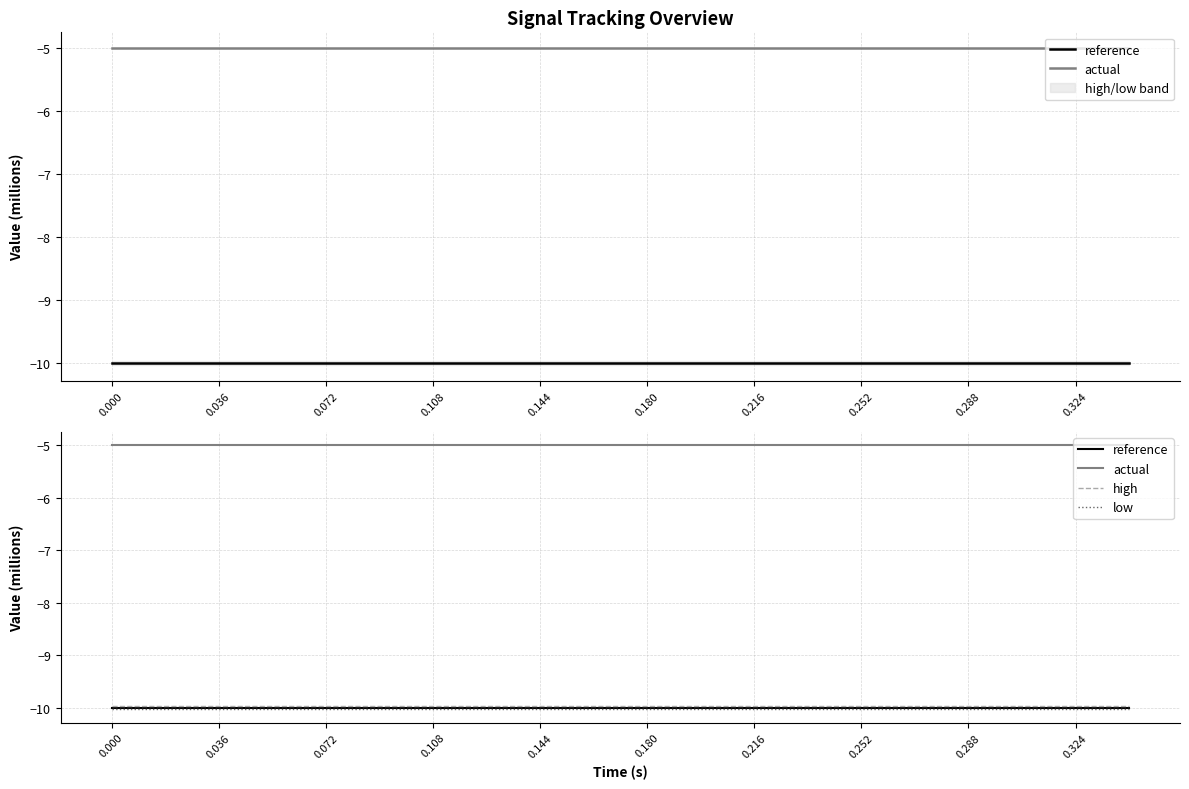

Rank the series by their maximum value, from lowest to highest.

low, reference, high, actual